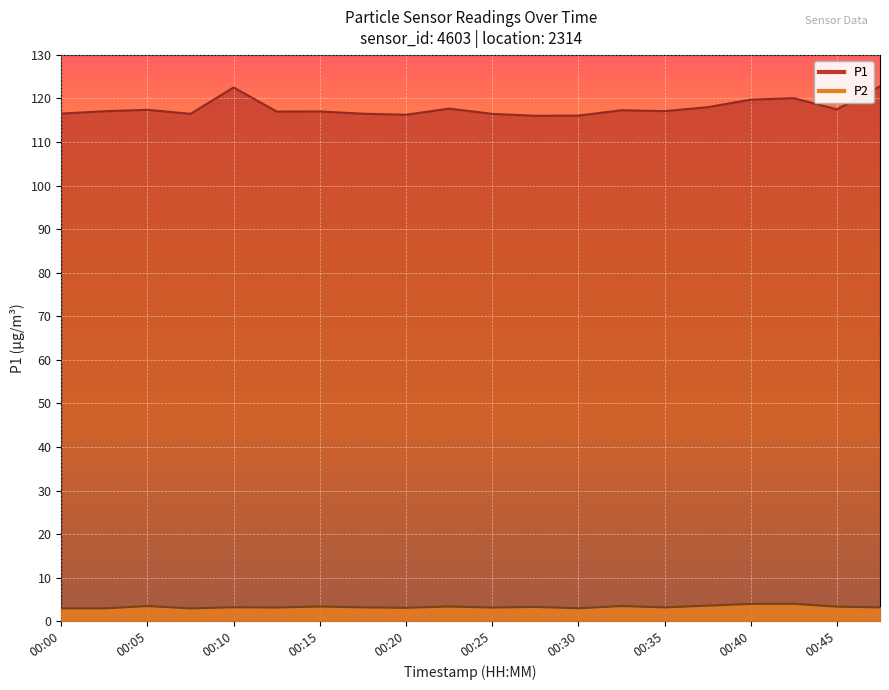

Reading left to right, what are all the values shown in this chart?

P1: 116.5	117.1	117.4	116.5	122.5	117.0	117.0	116.5	116.3	117.7	116.5	116.0	116.1	117.3	117.1	118.0	119.7	120.1	117.5	122.8
P2: 3.0	3.0	3.5	3.0	3.2	3.2	3.4	3.2	3.1	3.4	3.2	3.3	3.0	3.5	3.2	3.6	4.0	4.0	3.4	3.2